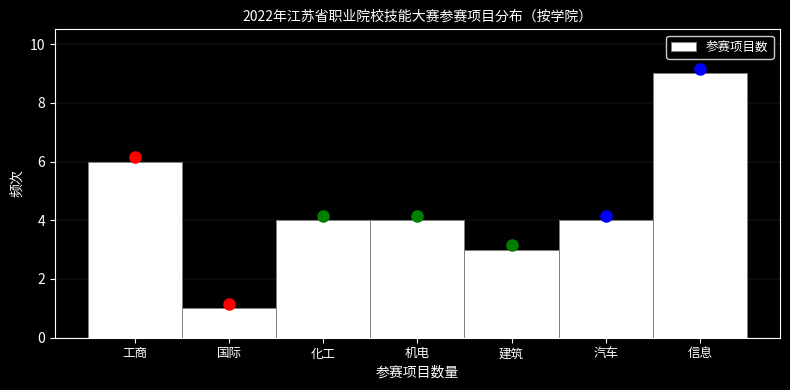

Reading left to right, transcribe all the data shown in this chart.

6	1	4	4	3	4	9